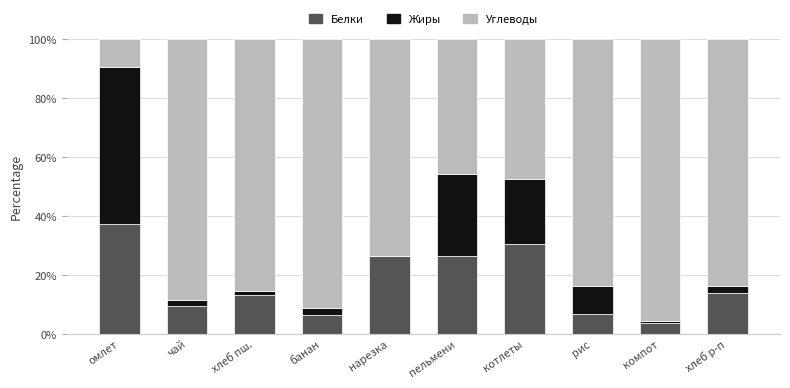

At which label does Белки first exceed 14?

омлет